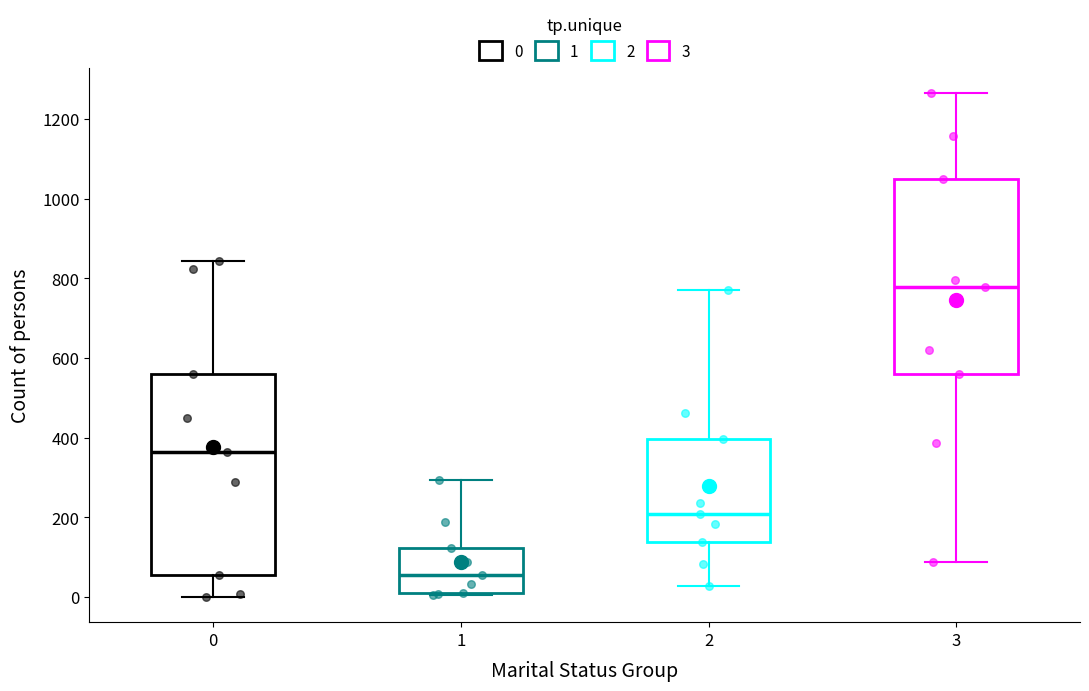

Reading left to right, read every box against the y-axis: the position of its median line, the range the box covers, and the ends of its whiskers. The values are not printed on the chart, so give them approximately, as read against the axis.

0: median 360, box 60 to 560, whiskers 0 to 840
1: median 60, box 0 to 120, whiskers 0 to 300
2: median 200, box 140 to 400, whiskers 20 to 780
3: median 780, box 560 to 1060, whiskers 80 to 1260